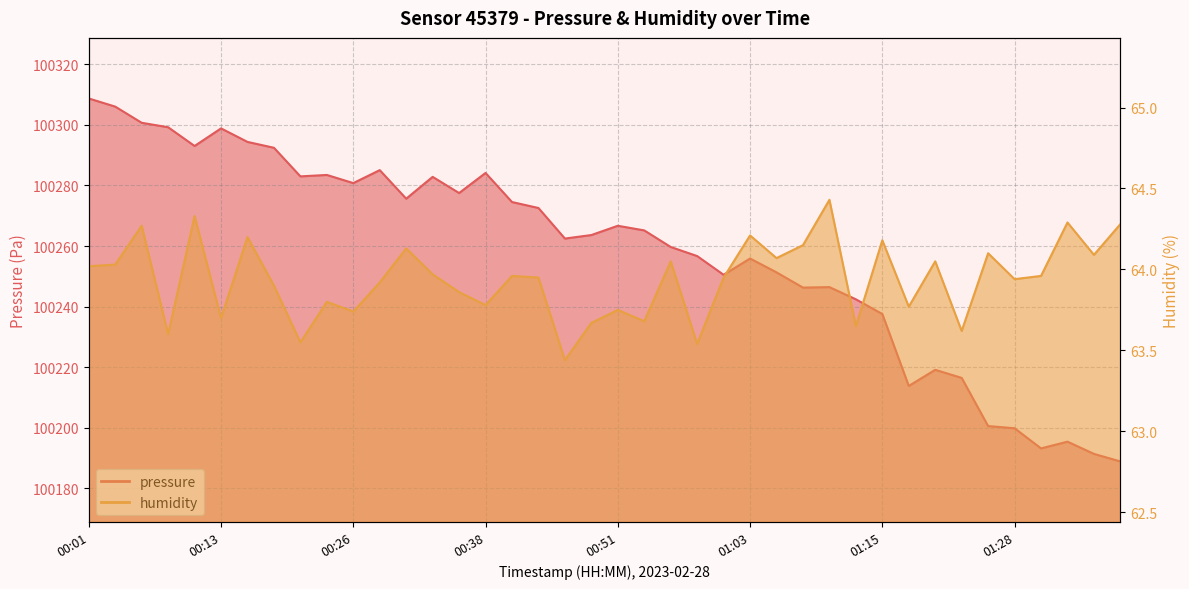

What is the total value across all series at 00:41?

100338.5